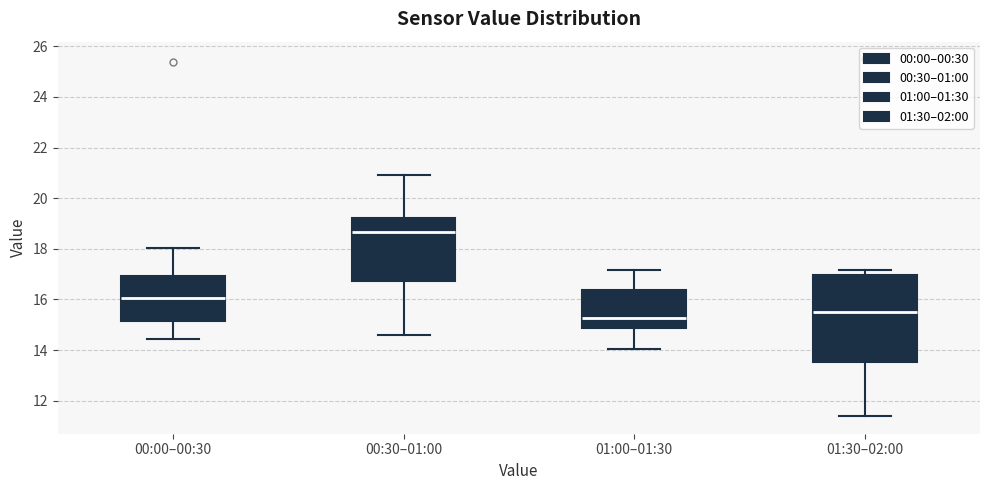

Which box's median line is the highest?

00:30–01:00